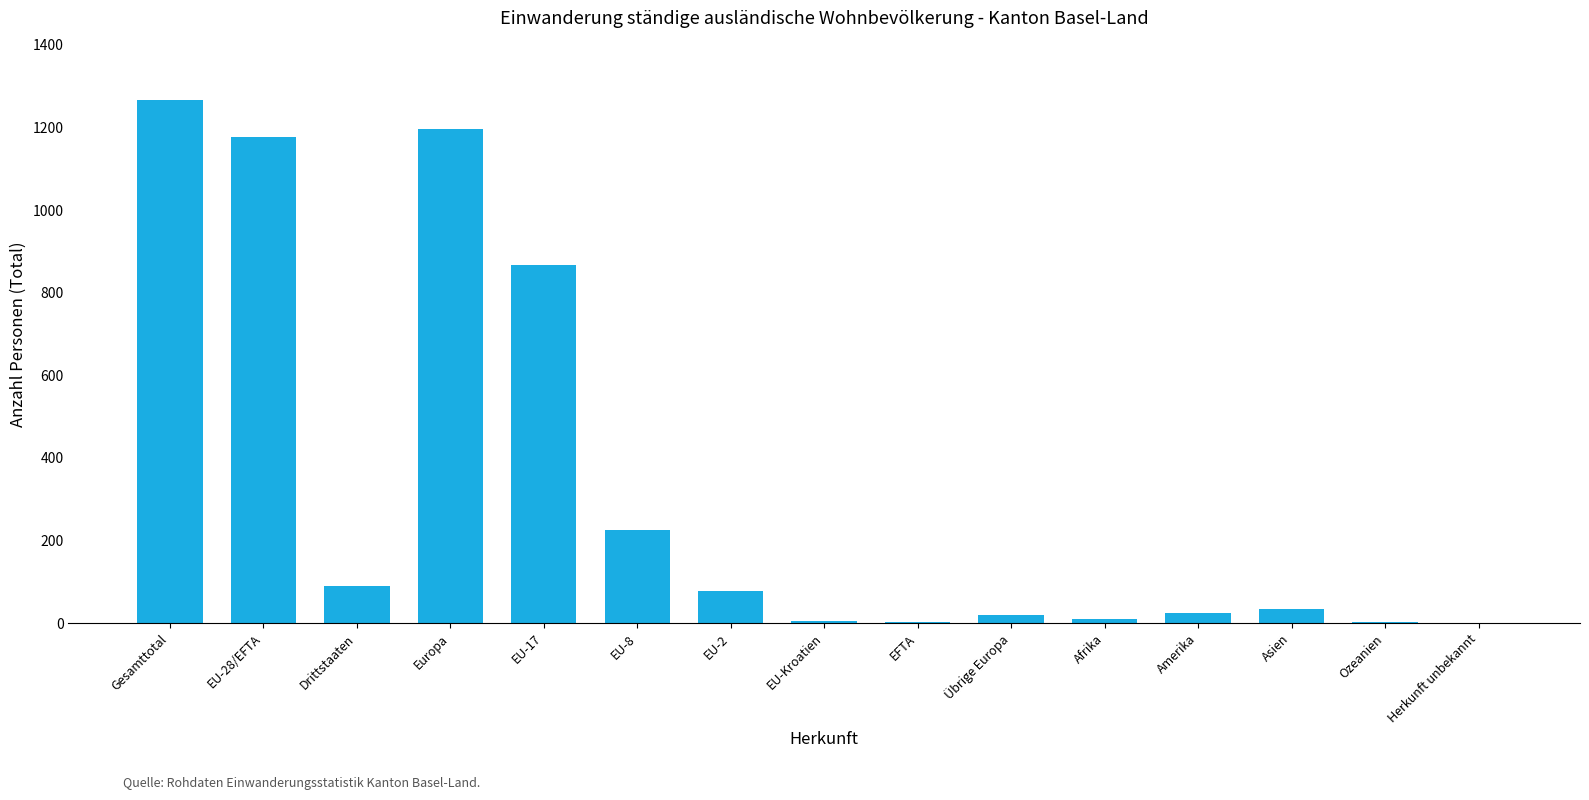

Between Europa and Afrika, which is larger?

Europa